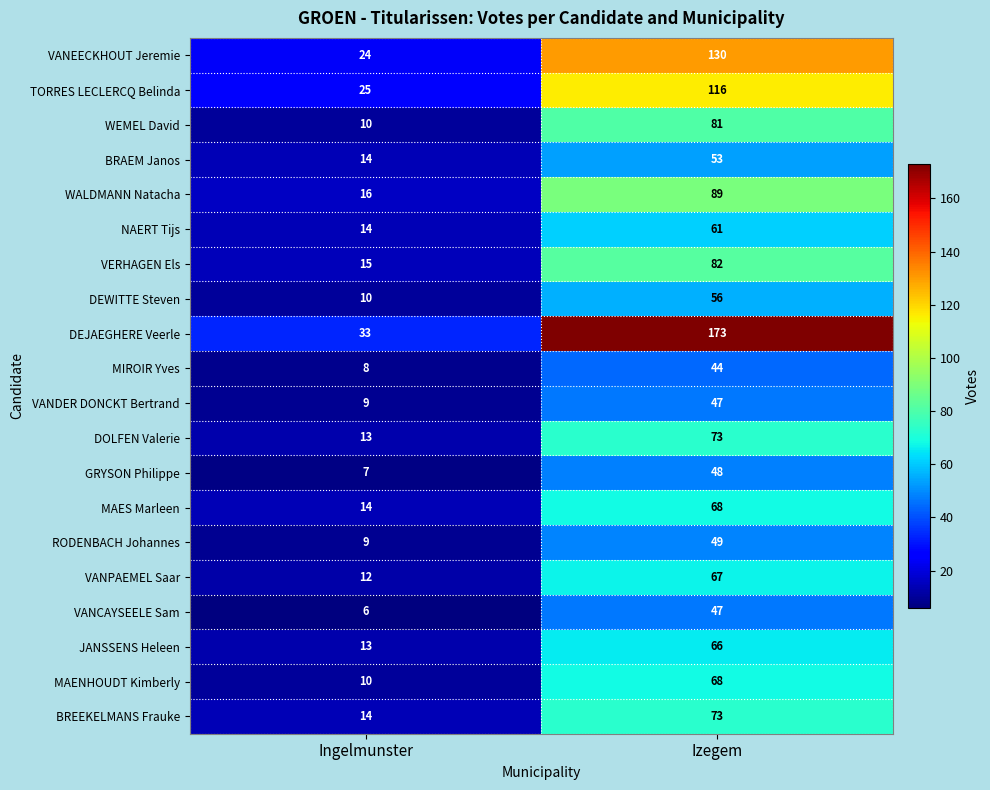

Where is BRAEM Janos nearest to the value 33?

Ingelmunster